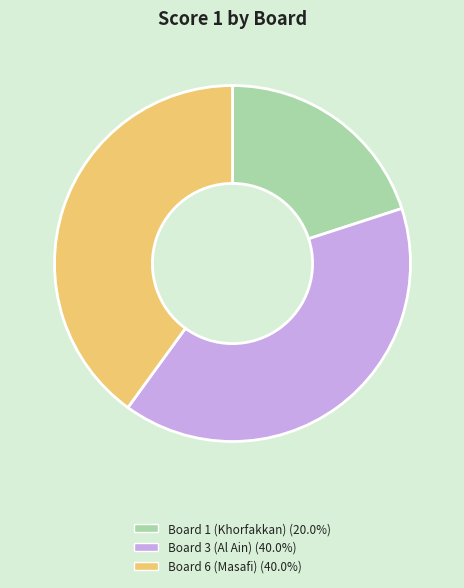

Approximately how many times larger is the value at Board 6 (Masafi) (40.0%) compared to Board 3 (Al Ain) (40.0%)?

1.0